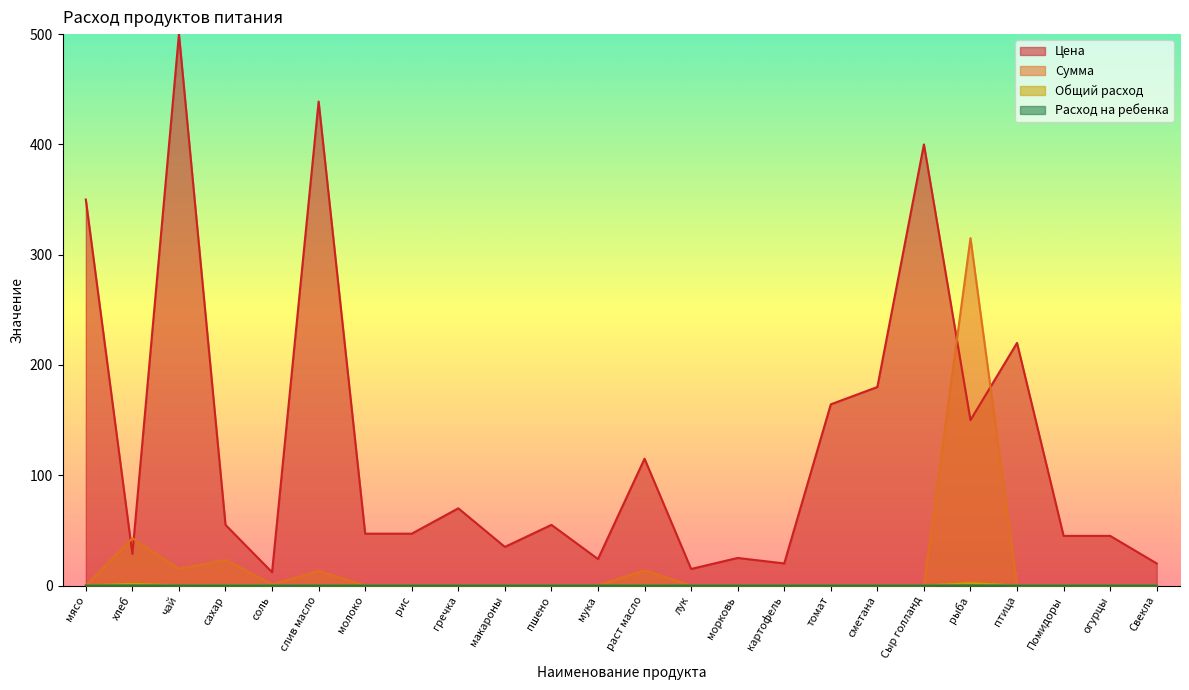

The value of Цена at сахар is 35.5. True or false?

False